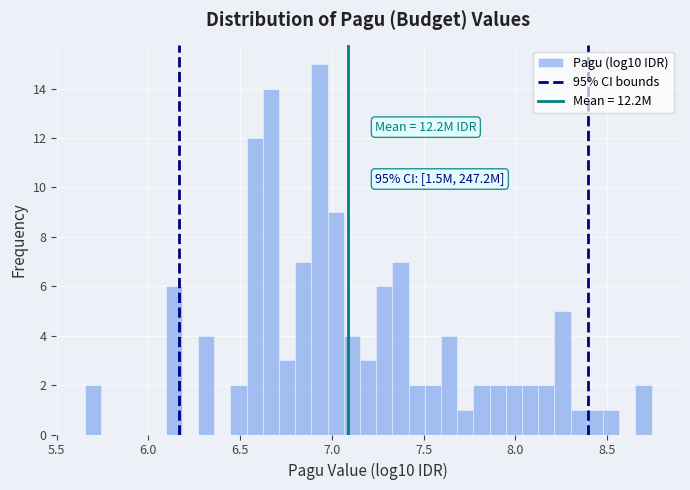

Around what value on the x-axis is the tallest bar? Give the approximate position of its centre, as read against the axis.

6.95